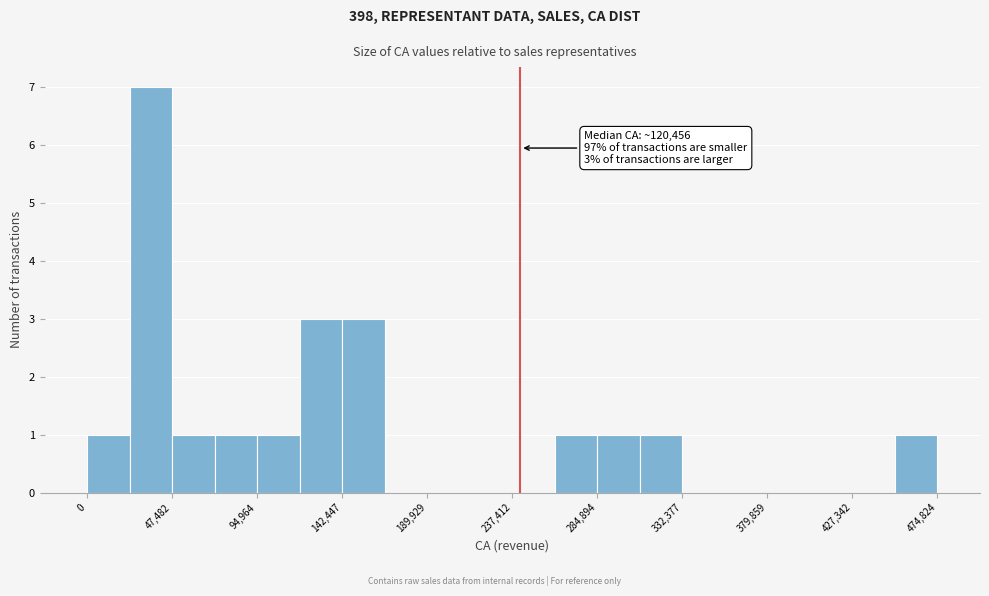

Which range on the x-axis has the tallest bar?

25000 to 45000